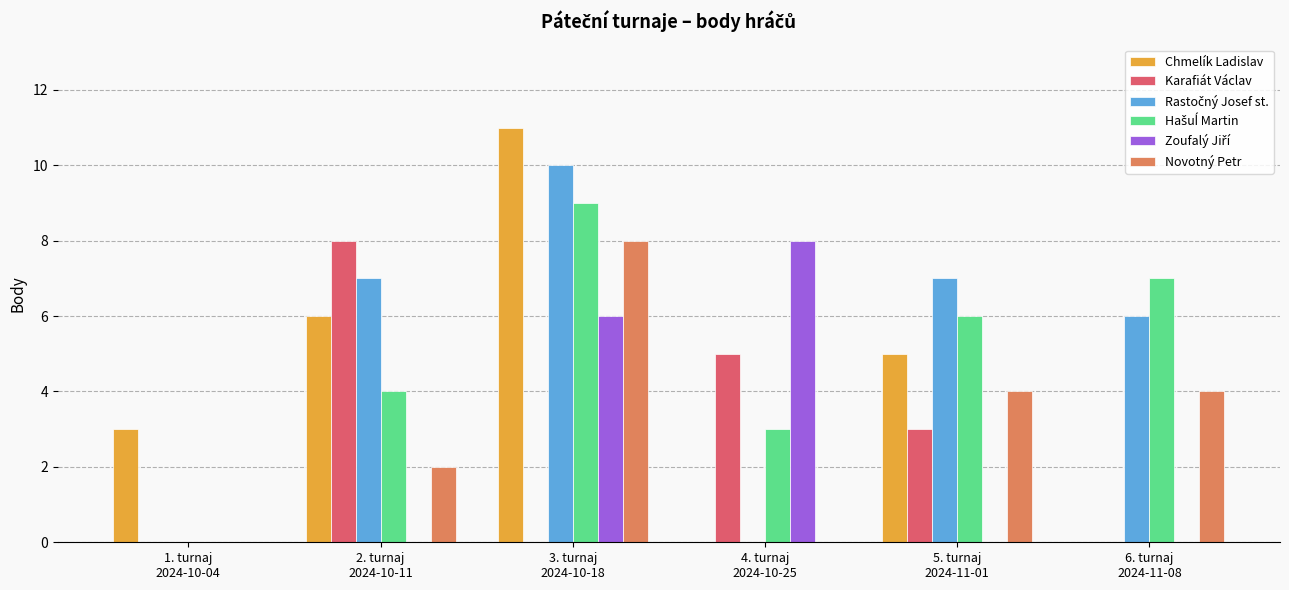

What is the greatest value displayed?

11